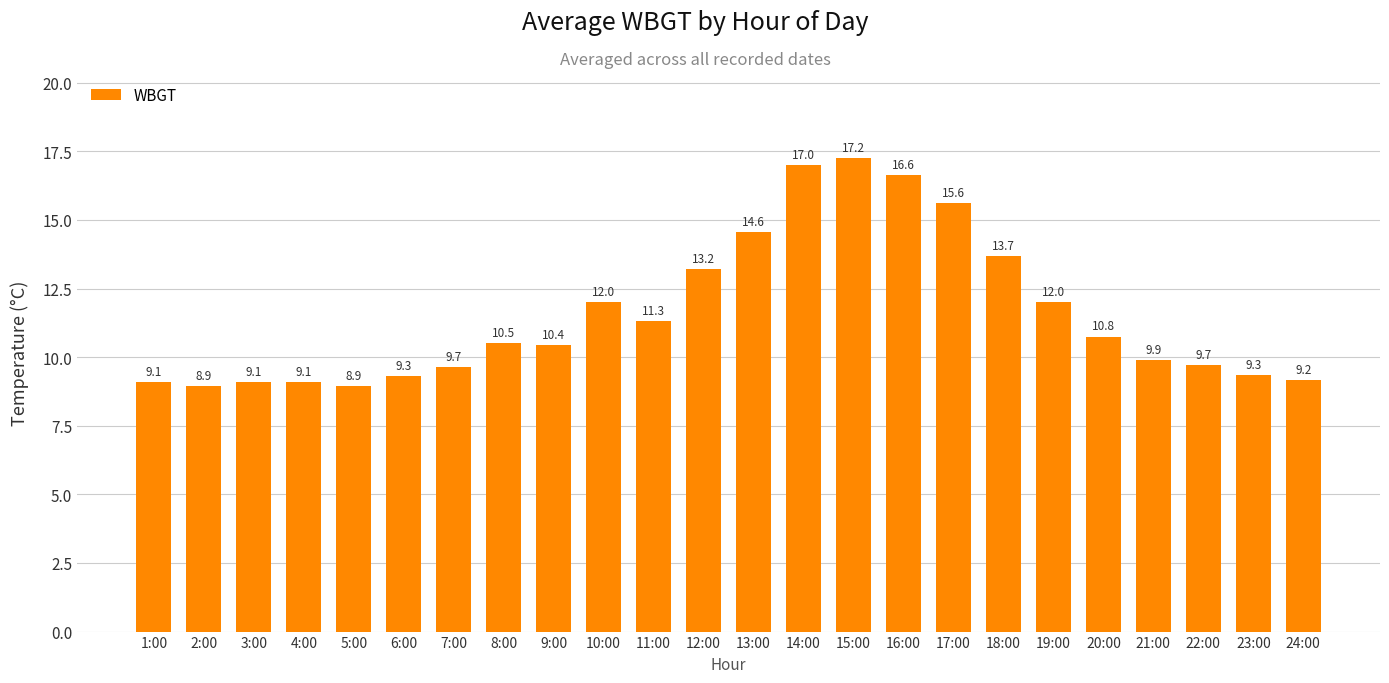

What position from the right is 8:00?

17